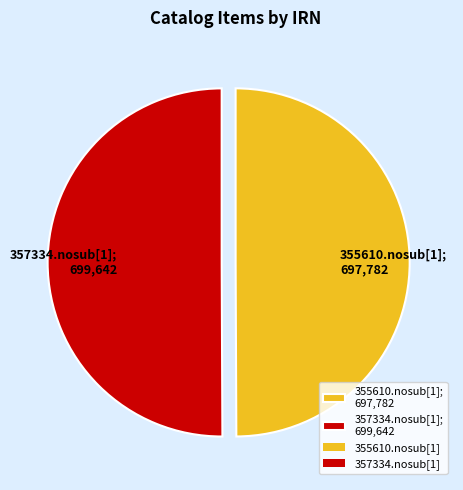

Is it true that 357334.nosub[1]; 699,642 is 37% of the pie?

False